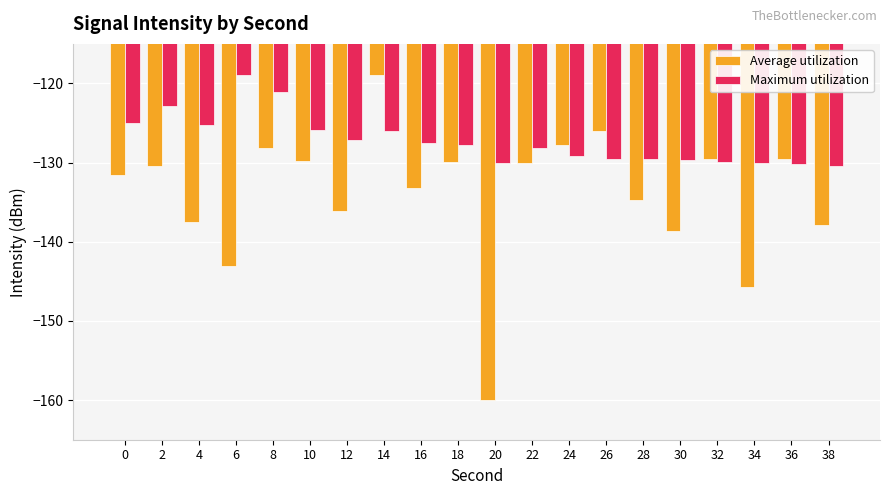

How many bars are there in each group?

2